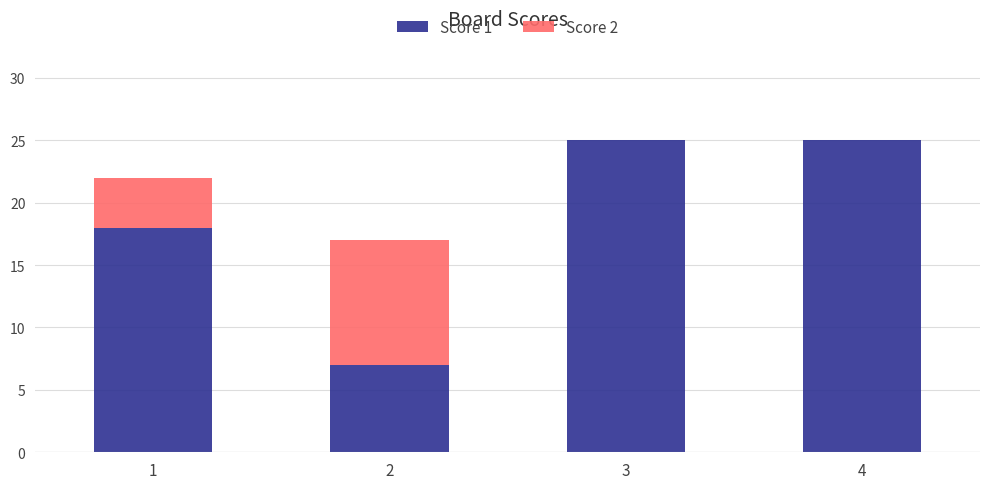

How many data points does each series have?

4